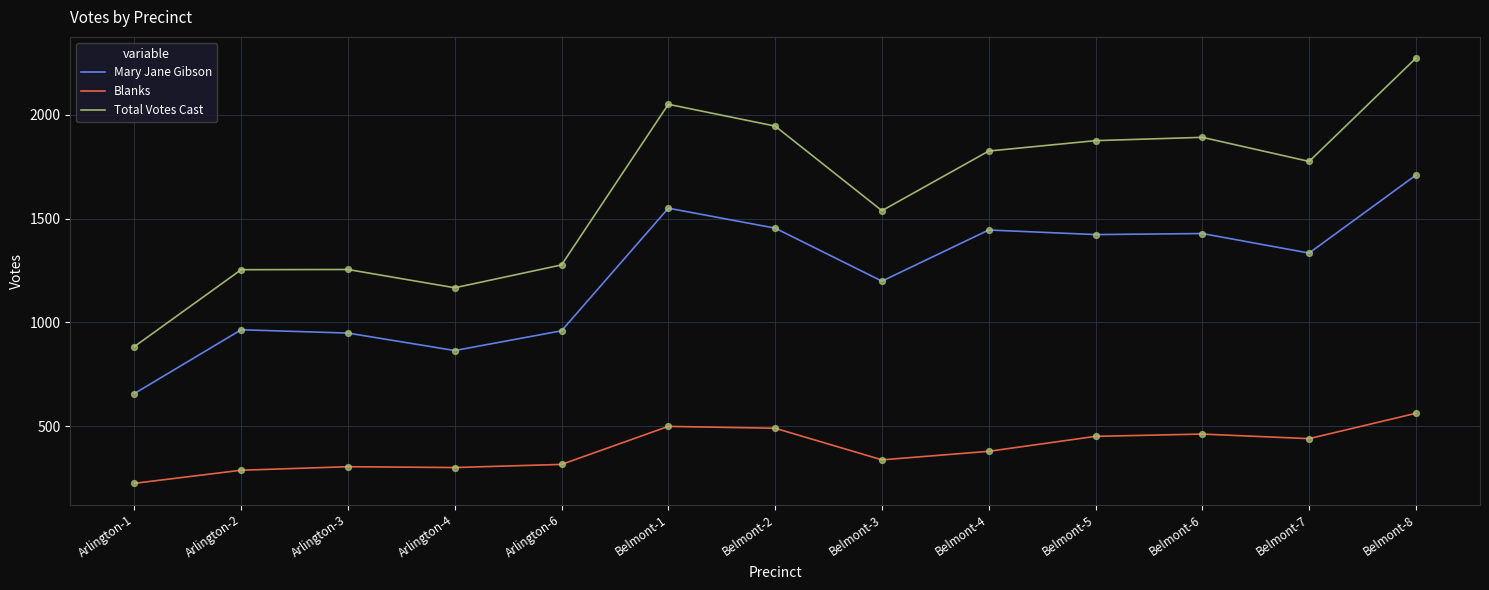

Which series has the largest range (max minus min)?

Total Votes Cast